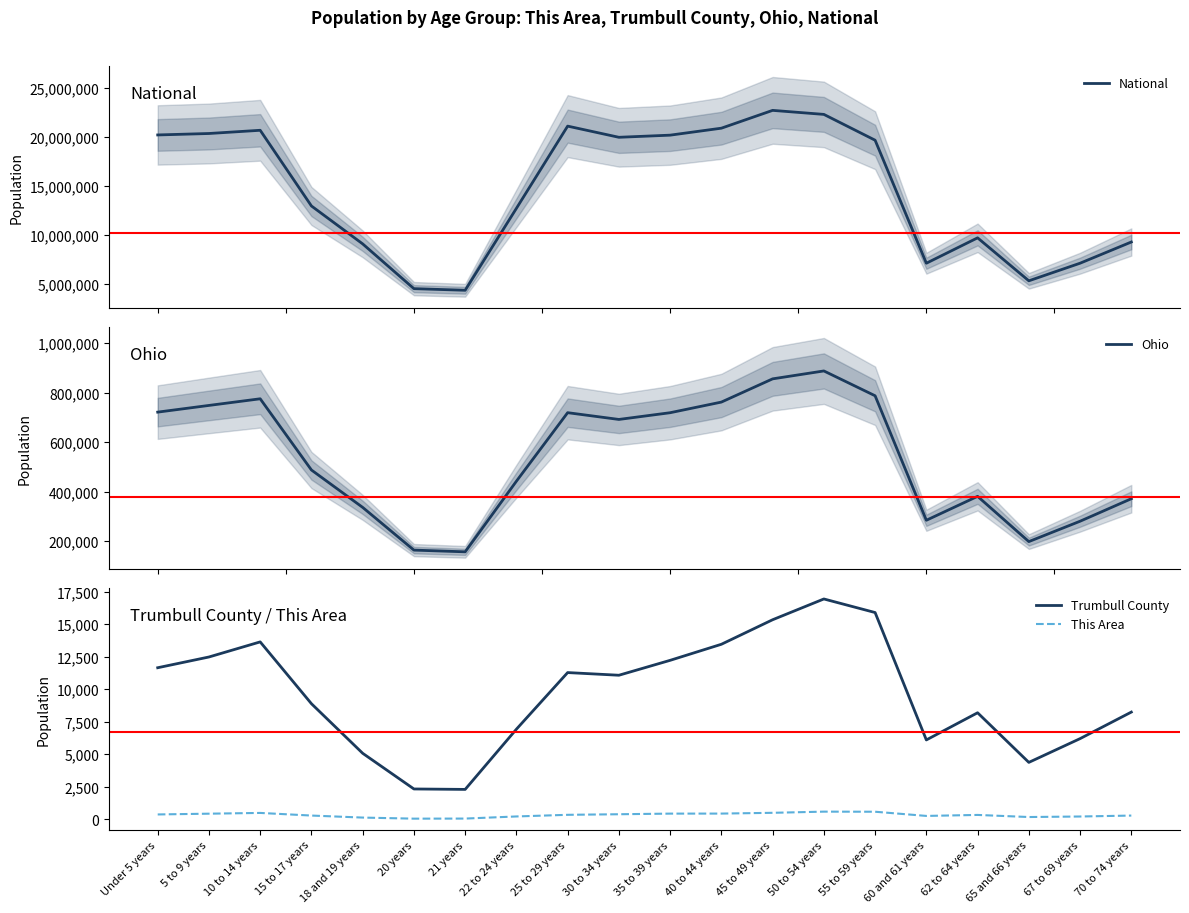

What is the sum of the Ohio values at 55 to 59 years and 22 to 24 years?

1228942